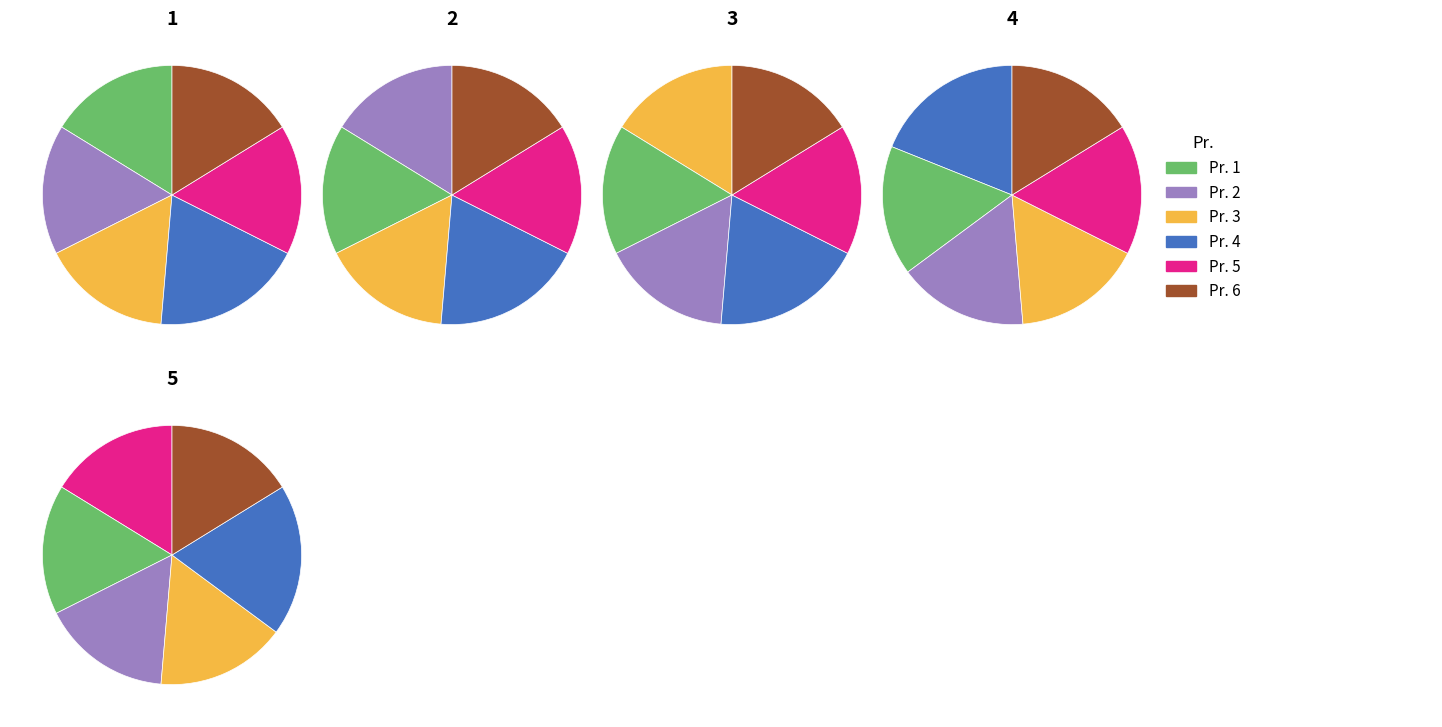

Between 2 and 6, which is larger?

2